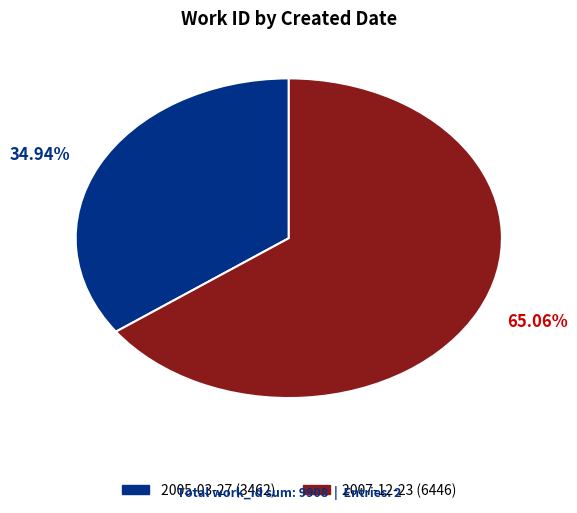

Count the number of slices in the pie.

2